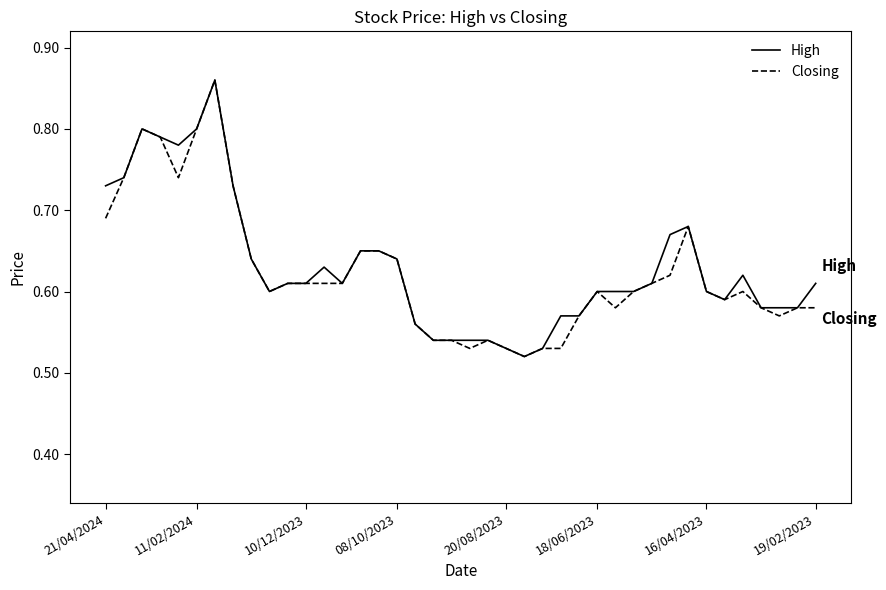

Does the chart display data point markers on the line(s)?

No